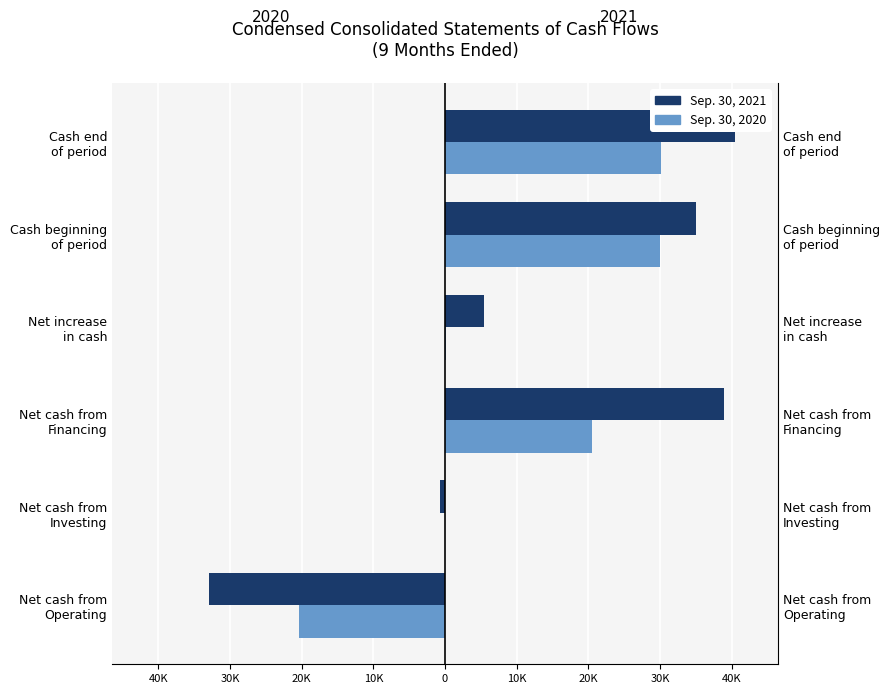

How many data points does each series have?

6